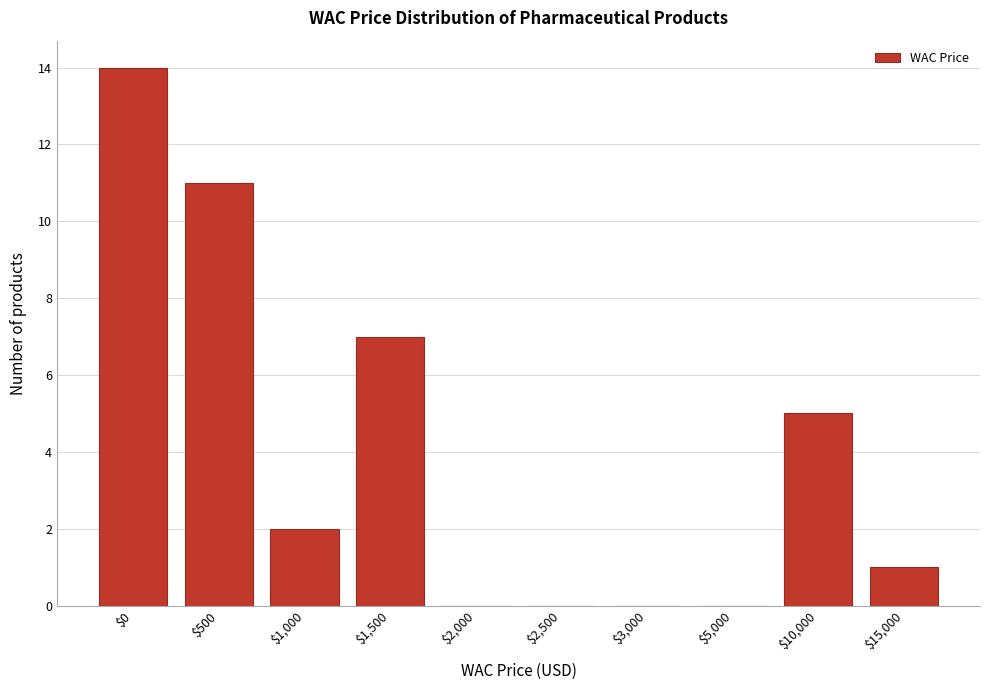

Which label corresponds to the largest value in the chart?

$0